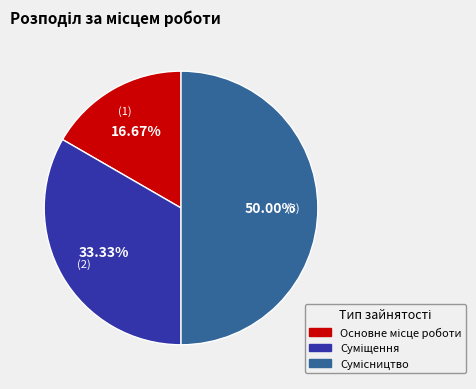

True or false: Основне місце роботи accounts for 5% of the total.

False